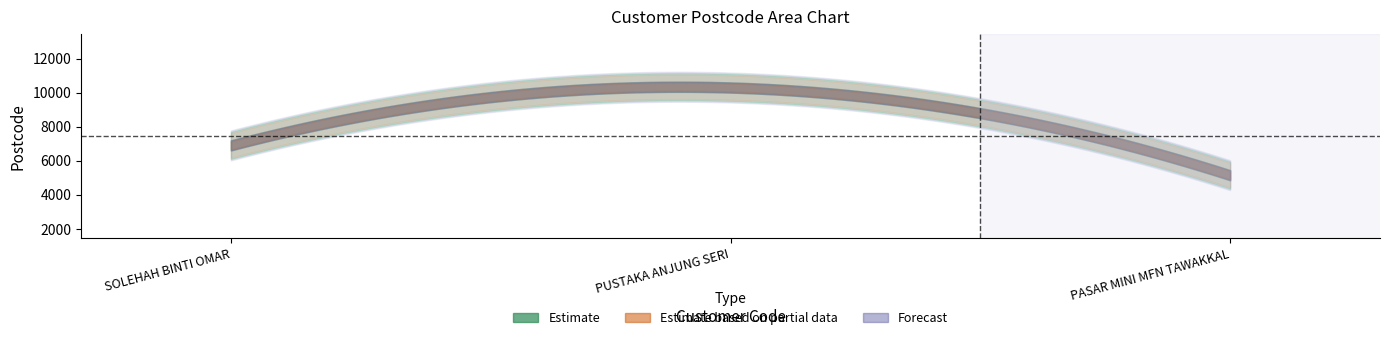

The value of billing_postcode at 30168802 is 7381. True or false?

False